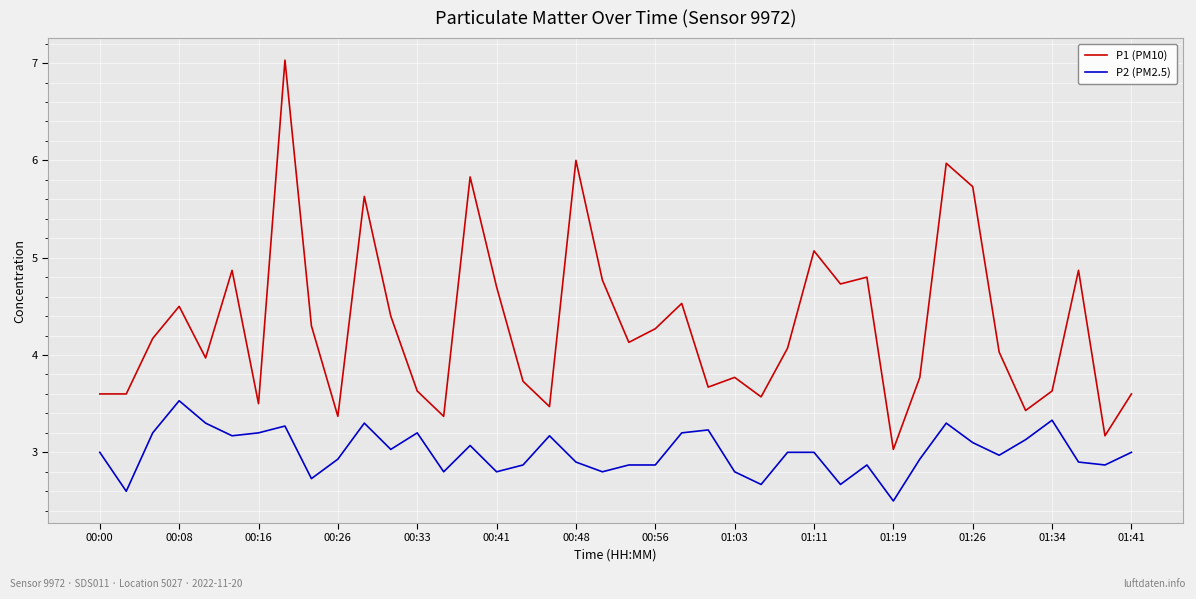

Does the chart have visible grid lines?

Yes